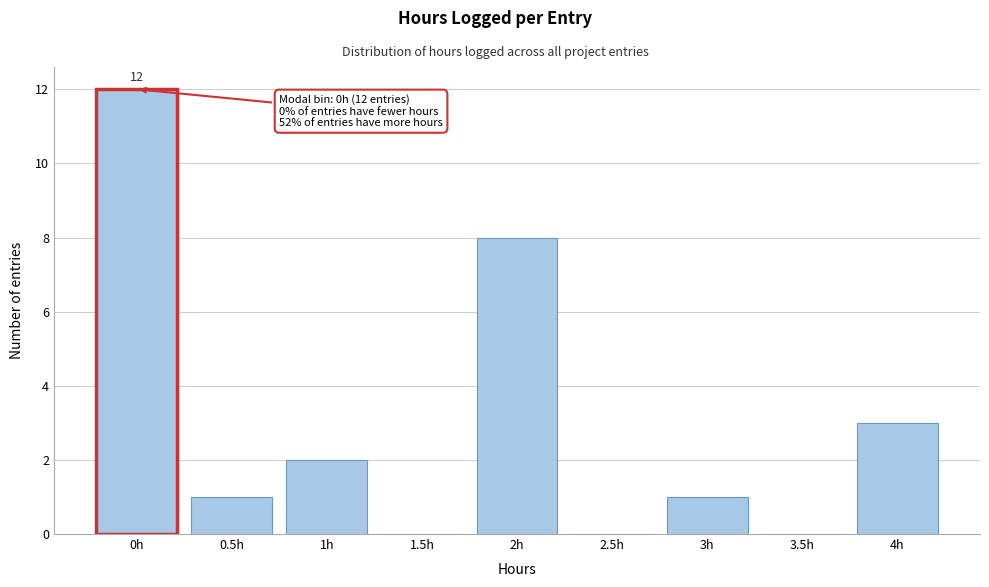

Reading left to right, list all the values displayed in this chart.

0h=12	0.5h=1	1h=2	1.5h=0	2h=8	2.5h=0	3h=1	3.5h=0	4h=3